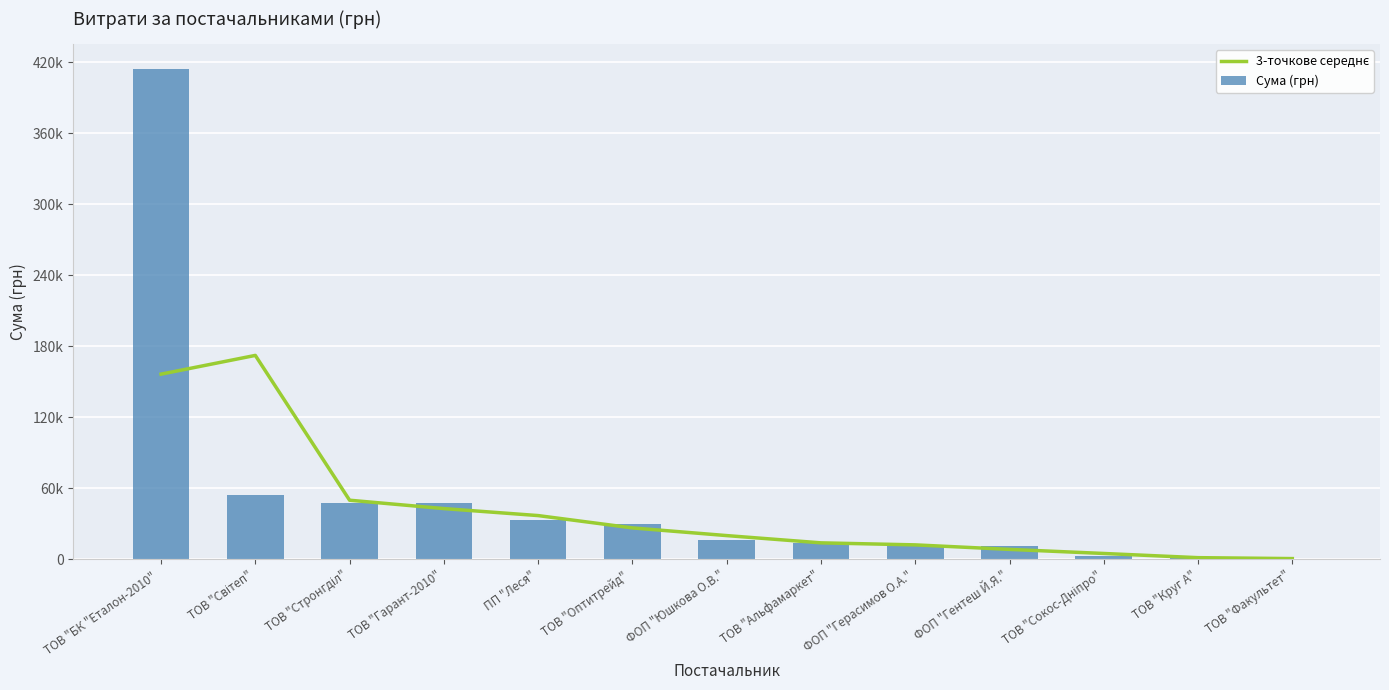

What is the minimum value shown in the chart?

365.0